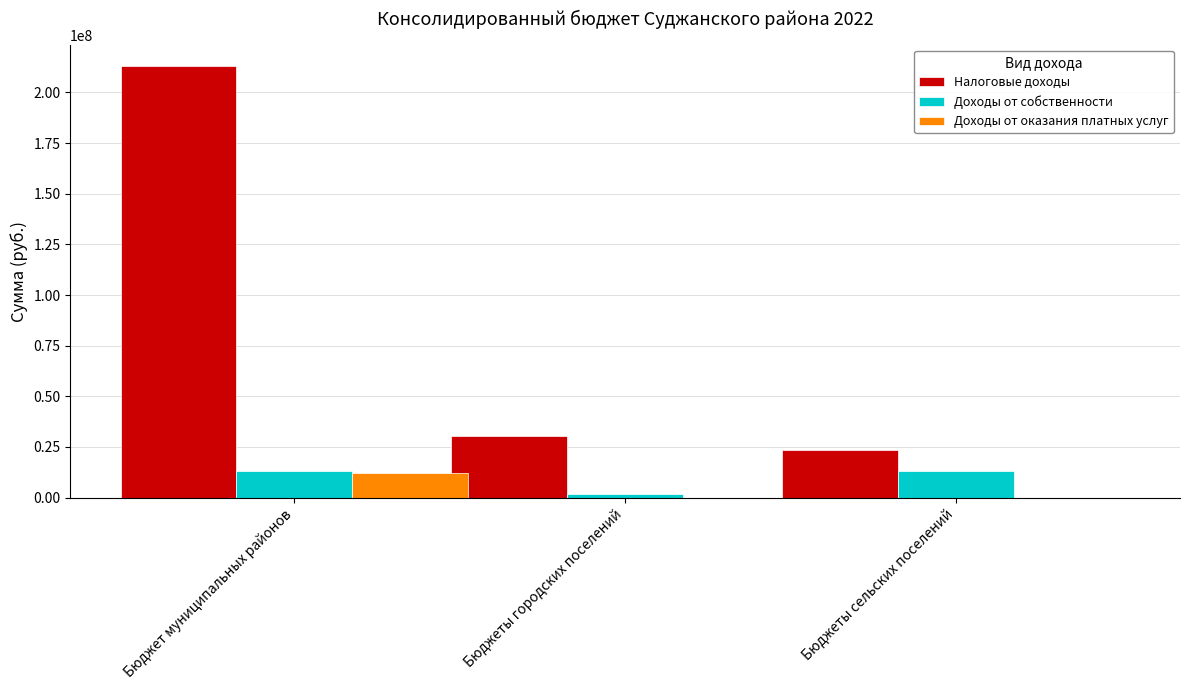

What is the sum of all Доходы от собственности values?

27940174.3